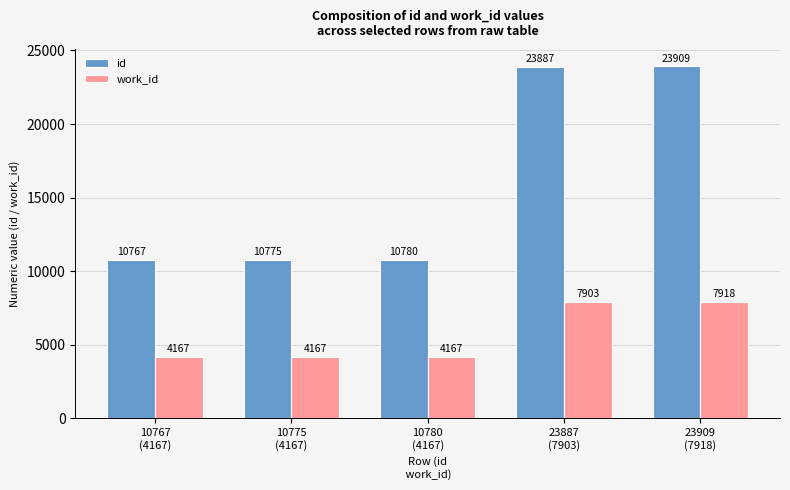

Reading left to right, transcribe all the data shown in this chart.

id: 10767
(4167)=10767	10775
(4167)=10775	10780
(4167)=10780	23887
(7903)=23887	23909
(7918)=23909
work_id: 10767
(4167)=4167	10775
(4167)=4167	10780
(4167)=4167	23887
(7903)=7903	23909
(7918)=7918